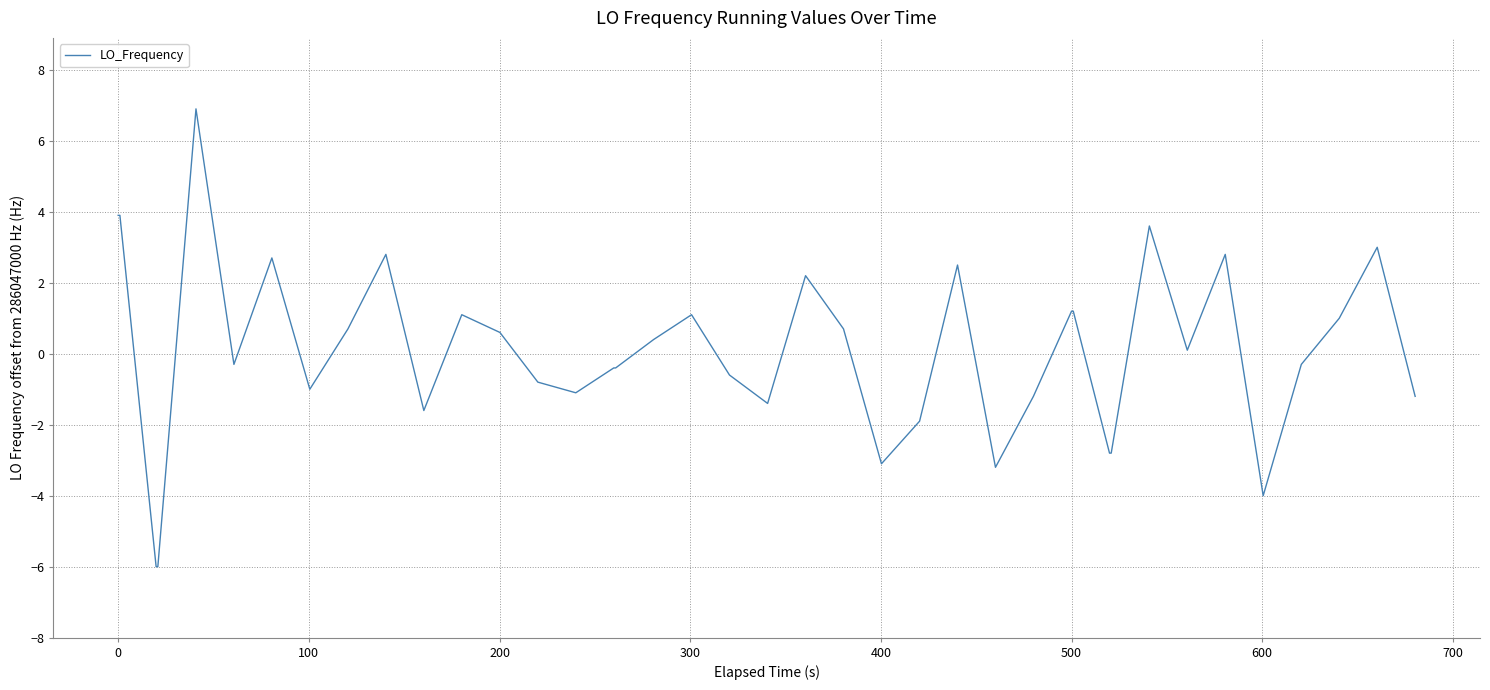

What is the maximum value shown in the chart?

6.9